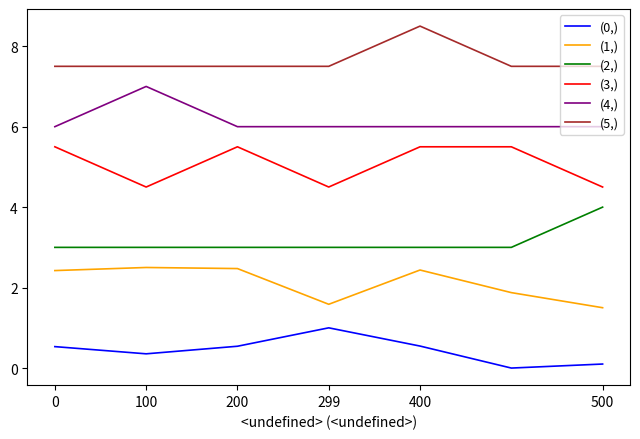

What is the difference between the maximum and minimum values in the (0,) series?

1.0